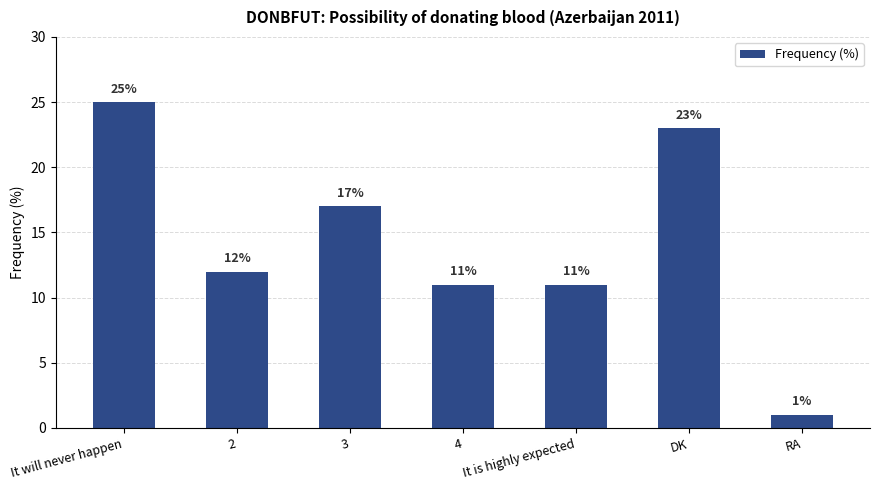

What is the label of the 4th bar from the left?

4